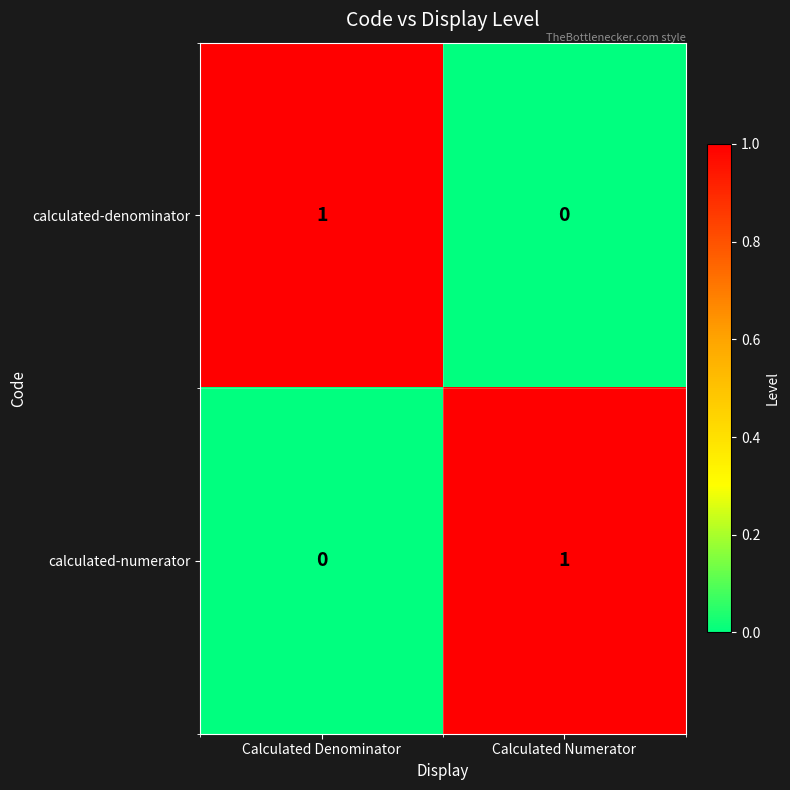

Is it true that calculated-denominator equals 1 at Calculated Numerator?

False